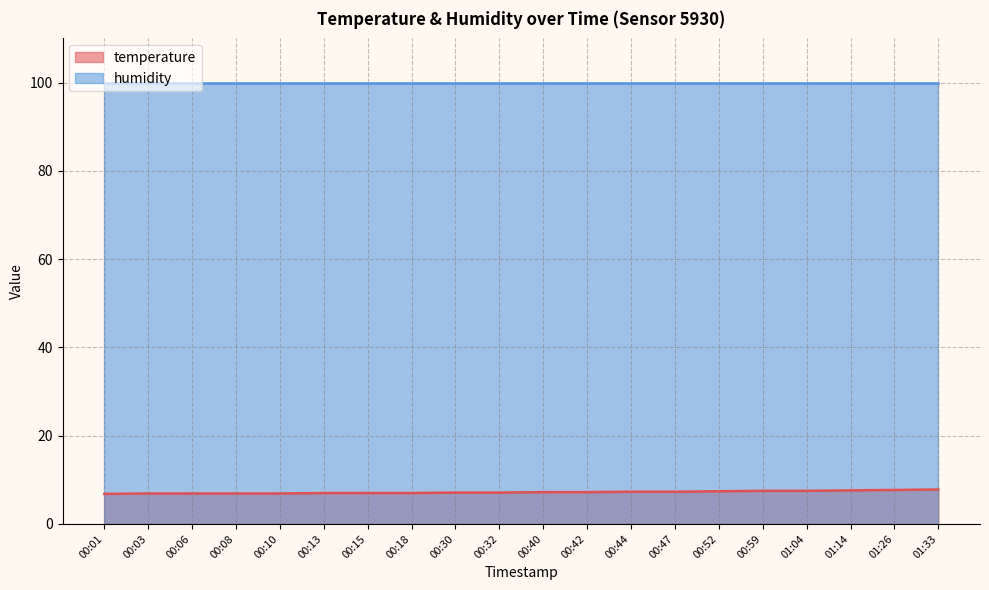

Which label corresponds to the largest value in the chart?

01:33